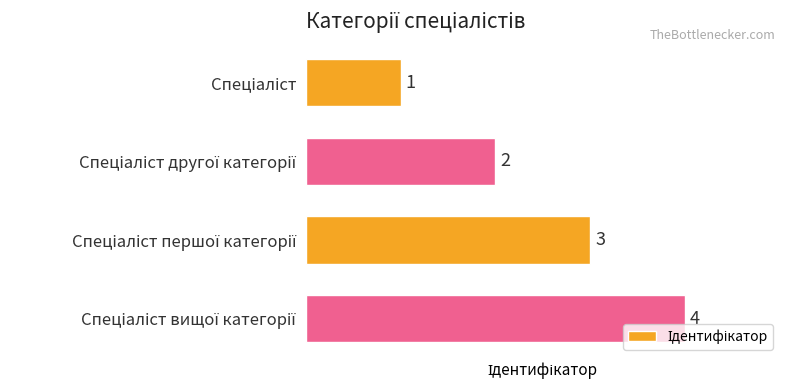

How many distinct data groups are displayed?

1